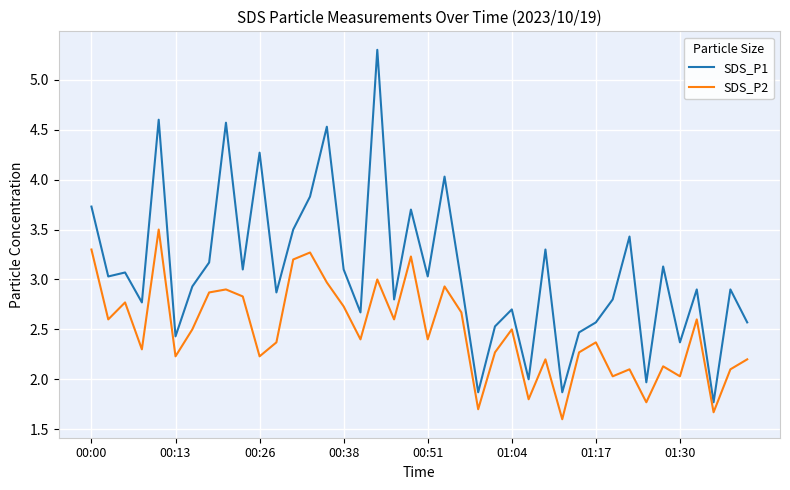

Which series has the largest total across all categories?

SDS_P1